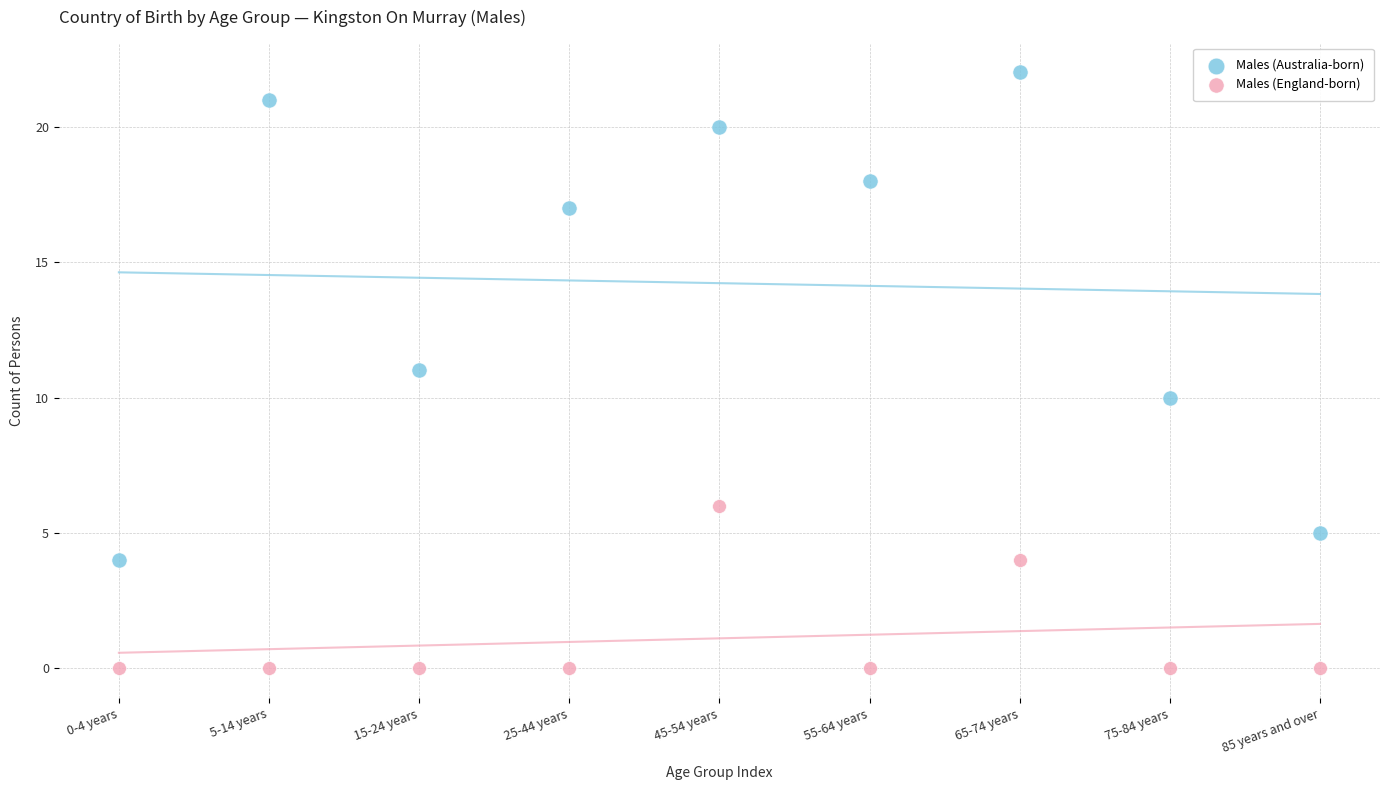

Which series reaches the maximum Y coordinate?

Males (Australia-born)